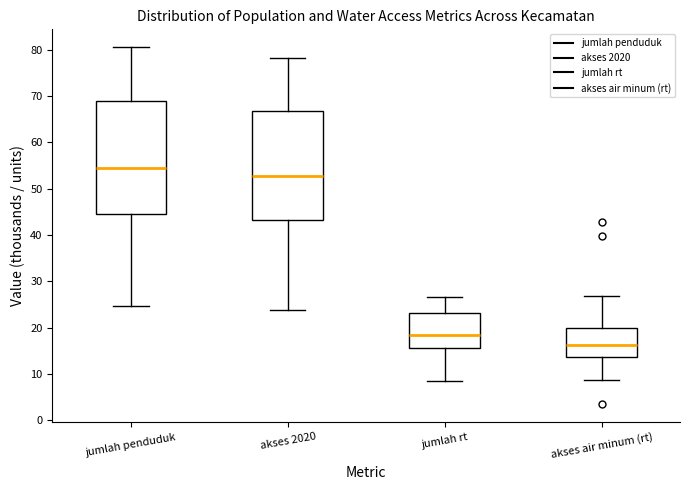

Where does the upper whisker of the box for jumlah penduduk end on the y-axis? The values are not printed on the chart, so give them approximately, as read against the axis.

81